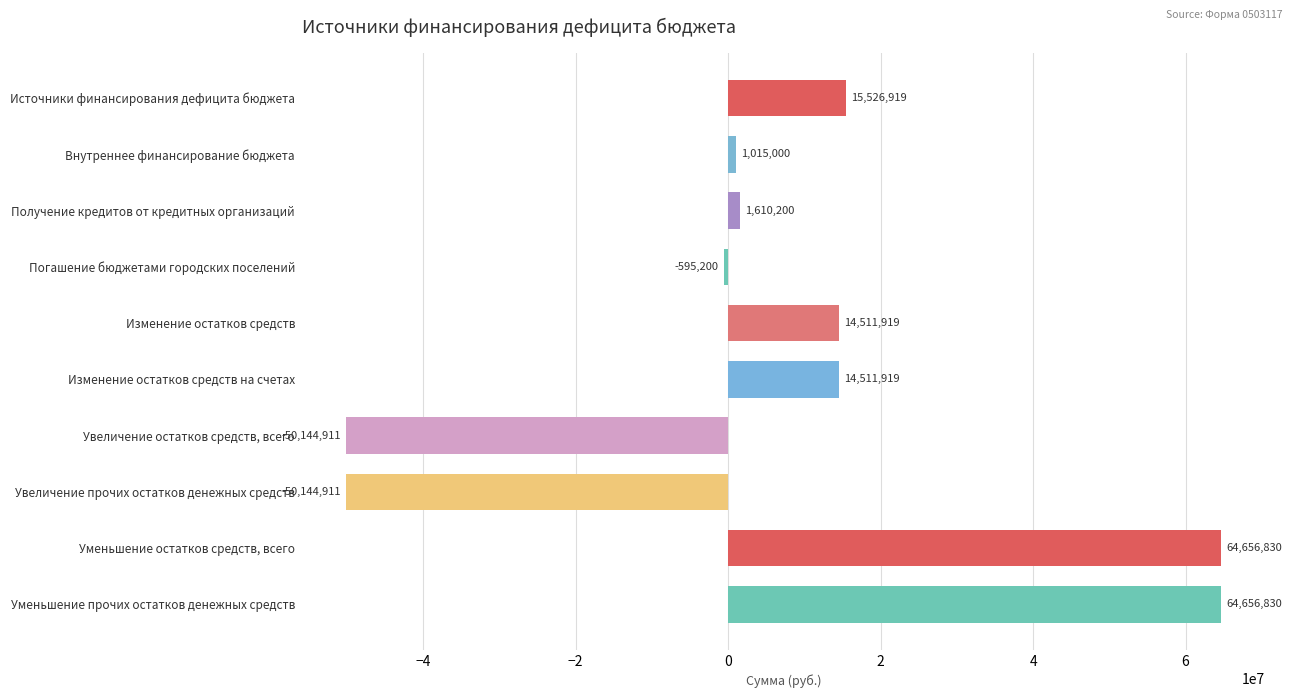

What is the maximum value shown in the chart?

64656829.5